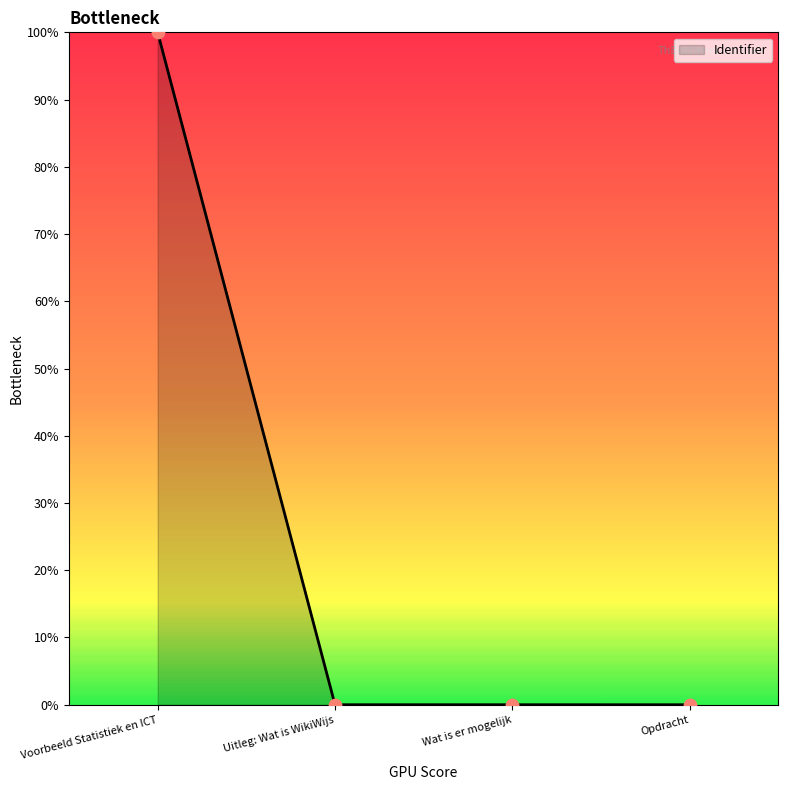

What position from the right is Voorbeeld Statistiek en ICT?

4